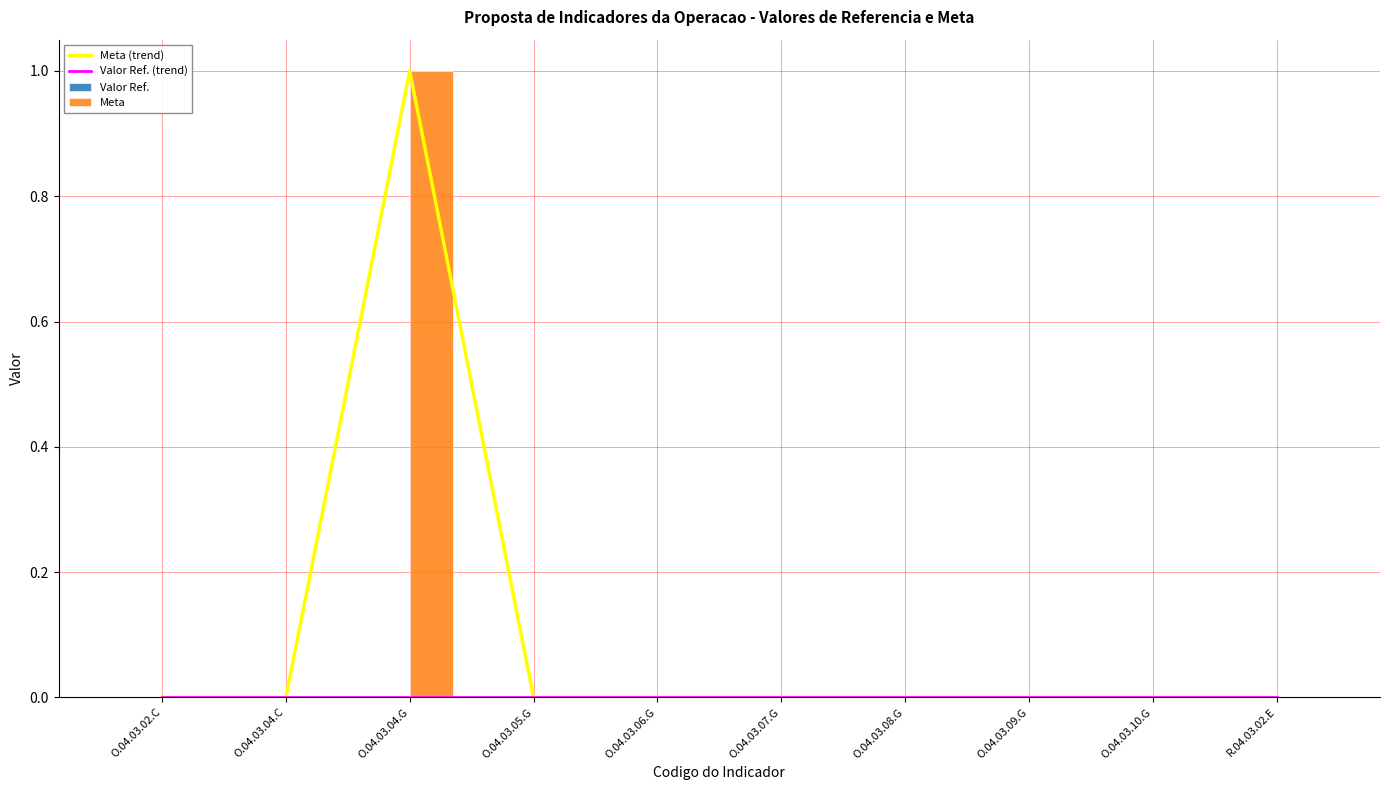

What is the difference between the maximum and second lowest values in the Meta series?

1